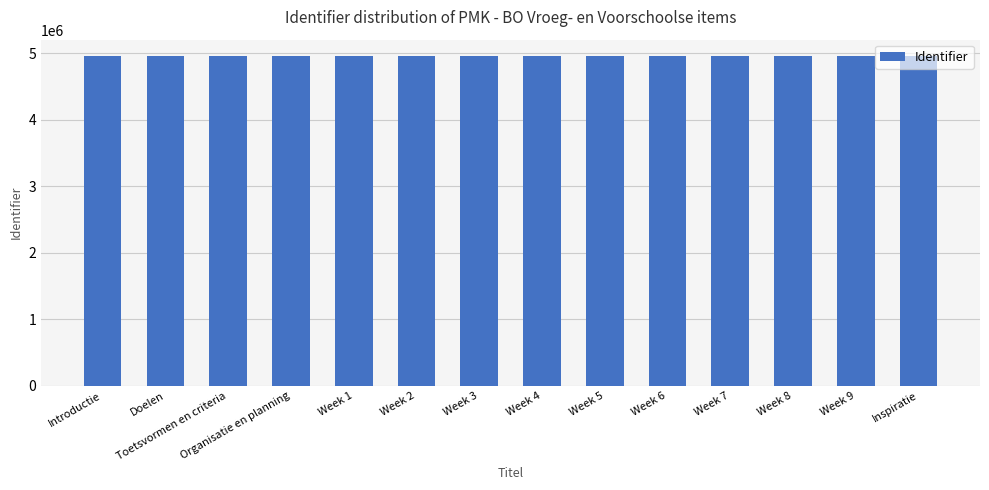

What is the greatest value displayed?

4958582